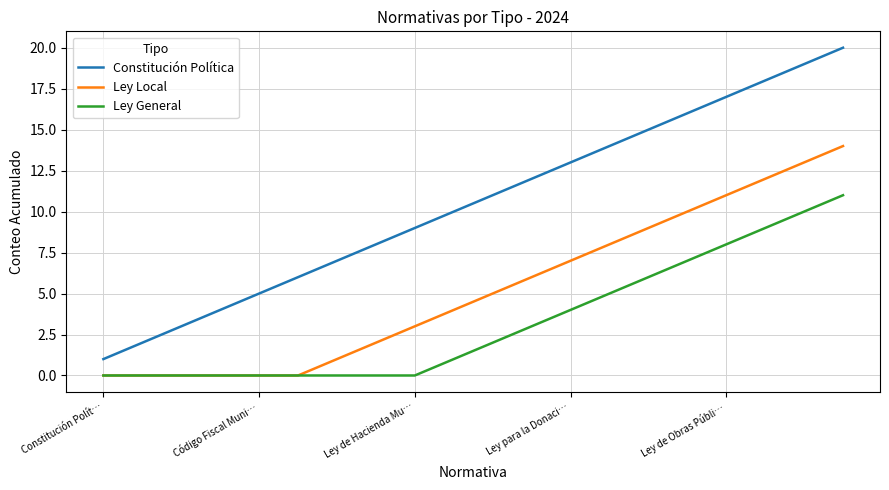

What is the maximum value shown in the chart?

20